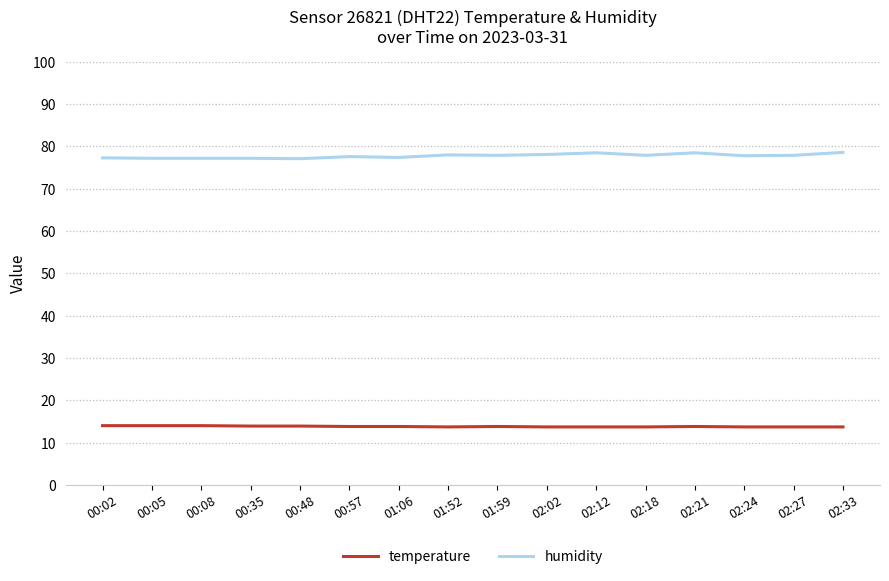

At 02:12, list the series in order from largest to smallest.

humidity, temperature